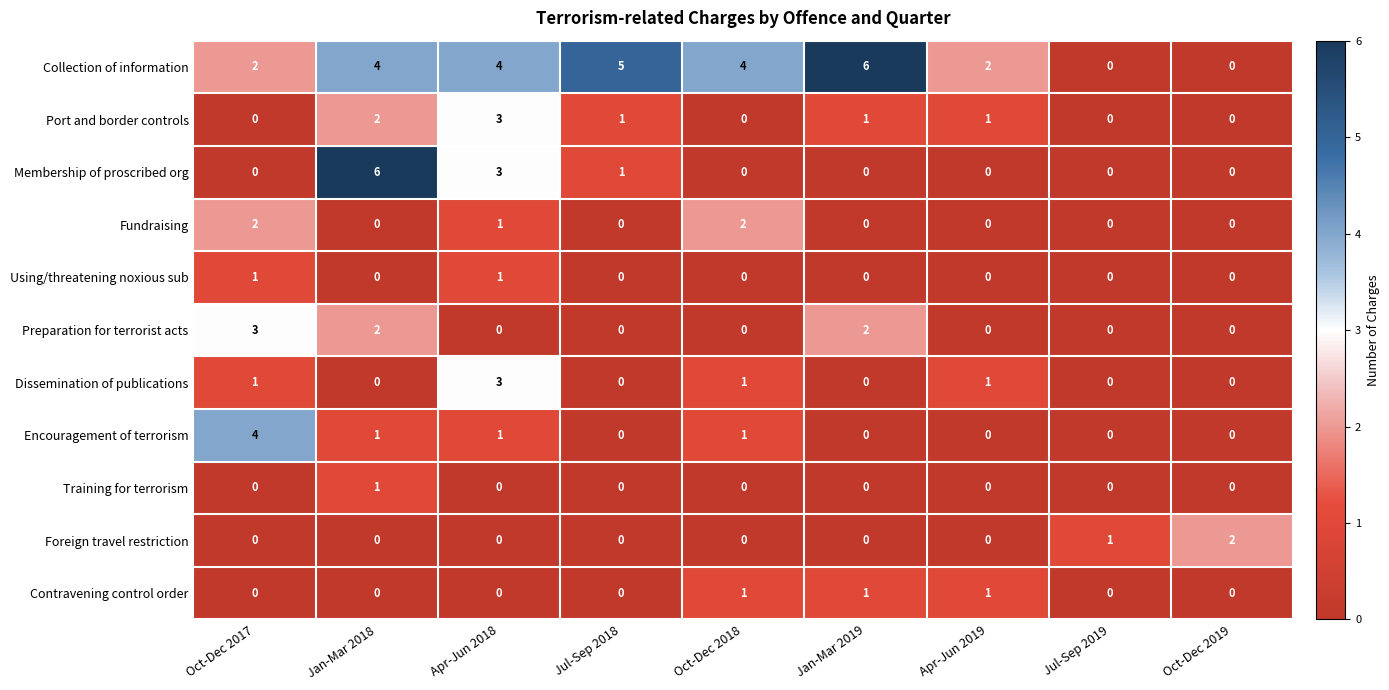

Count the Encouragement of terrorism values in the range 0 to 1.

8